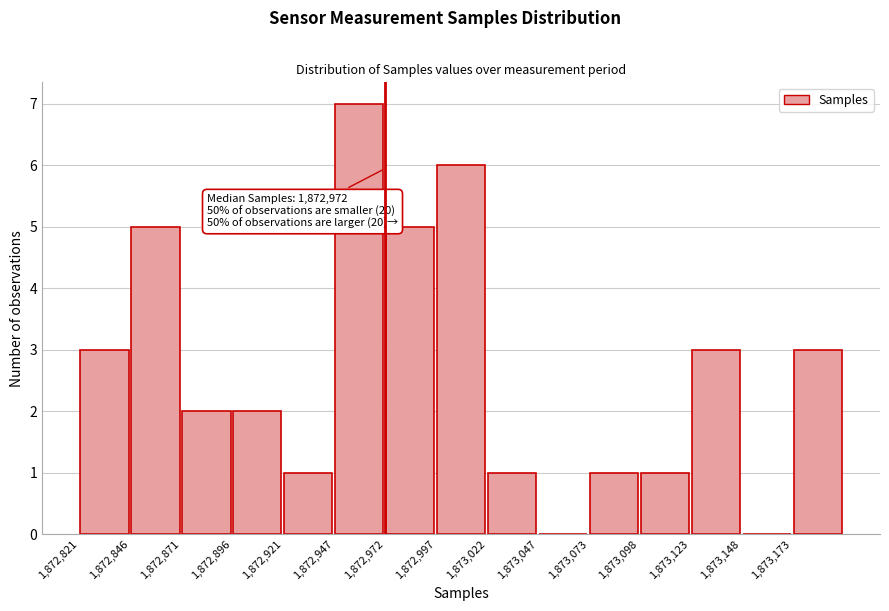

Which range on the x-axis has the tallest bar?

1872945 to 1872970